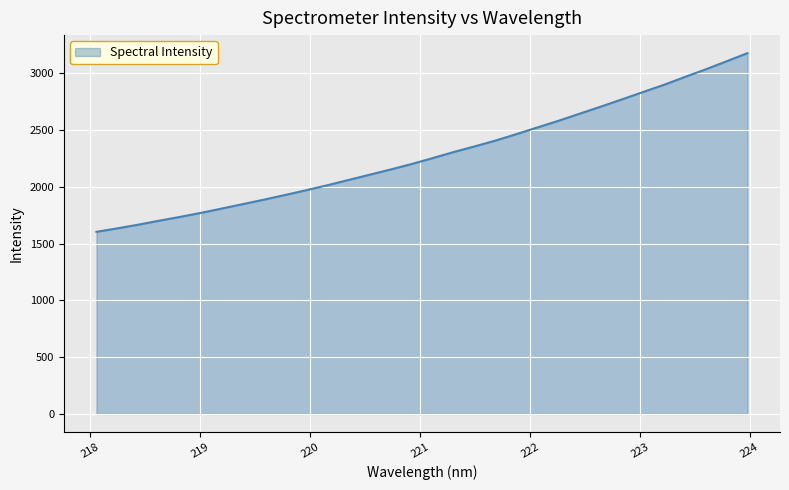

What is the difference between the maximum and minimum values?

1573.3